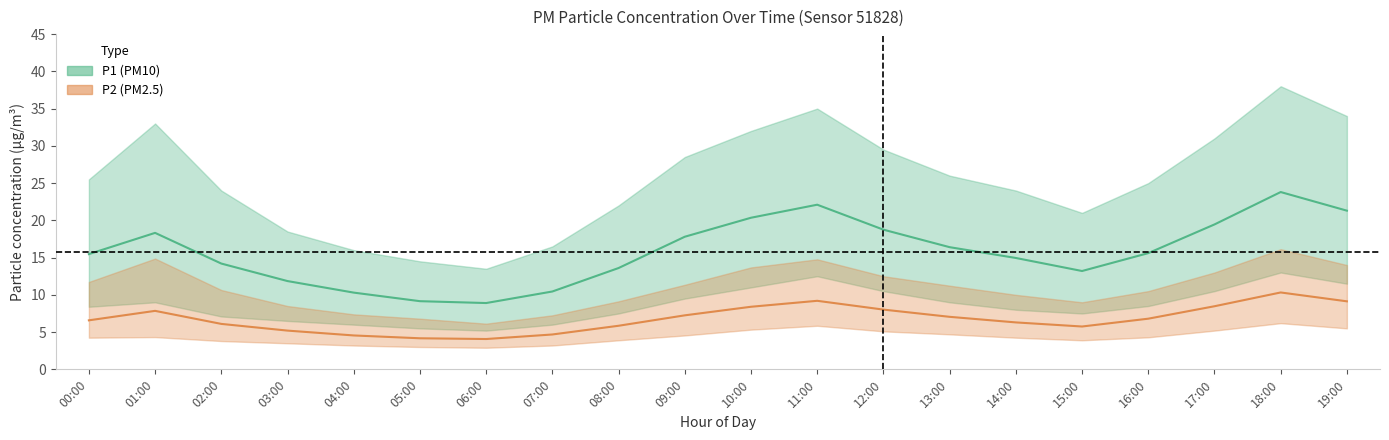

Which series has the largest total across all categories?

P1_upper